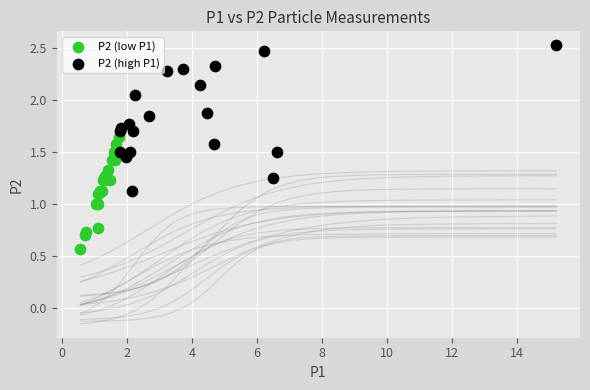

What are all the series names shown in the legend?

P2 (low P1), P2 (high P1)